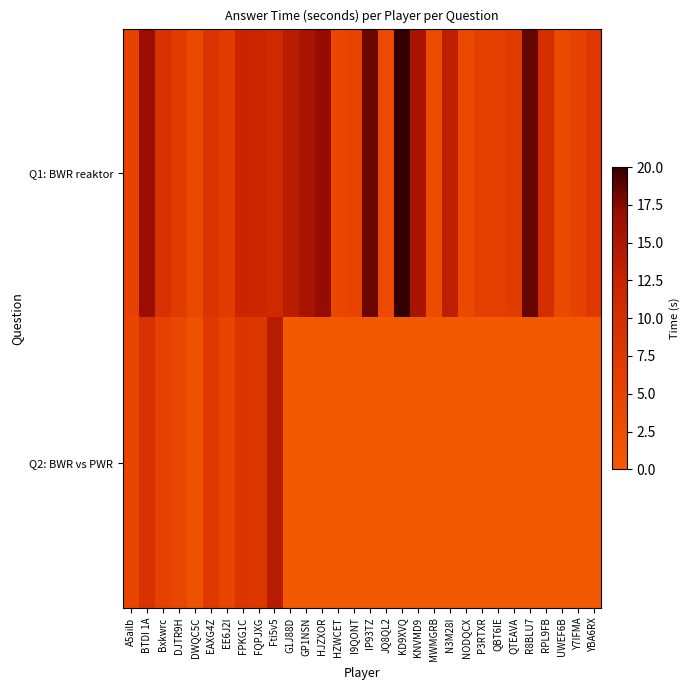

Reading left to right, extract all data points from this chart.

Q1: BWR reaktor: A5ailb=5.1	BTDI 1A=16.8	Bxkwrc=9.1	DJTR9H=6.9	DWQC5C=3.6	EAXG4Z=8.6	EE6J2I=7.0	FPKG1C=12.2	FQPJXG=11.9	Fti5v5=11.3	G1J88D=13.8	GP1NSN=15.4	HJZXOR=17.1	HZWCET=4.3	I9QONT=4.8	IP93TZ=18.3	JQ8QL2=3.4	KD9XVQ=20.0	KNVMD9=15.3	MWMGRB=2.9	N3M28I=13.3	NODQCX=3.7	P3RTXR=6.1	QBT6IE=6.3	QTEAVA=7.0	R8BLU7=18.5	RPL9FB=10.3	UWEF6B=3.8	Y7IFMA=5.0	YBA6RX=7.6
Q2: BWR vs PWR: A5ailb=4.7	BTDI 1A=9.0	Bxkwrc=5.6	DJTR9H=4.1	DWQC5C=1.9	EAXG4Z=7.4	EE6J2I=4.4	FPKG1C=8.2	FQPJXG=7.9	Fti5v5=13.9	G1J88D=0.0	GP1NSN=0.0	HJZXOR=0.0	HZWCET=0.0	I9QONT=0.0	IP93TZ=0.0	JQ8QL2=0.0	KD9XVQ=0.0	KNVMD9=0.0	MWMGRB=0.0	N3M28I=0.0	NODQCX=0.0	P3RTXR=0.0	QBT6IE=0.0	QTEAVA=0.0	R8BLU7=0.0	RPL9FB=0.0	UWEF6B=0.0	Y7IFMA=0.0	YBA6RX=0.0